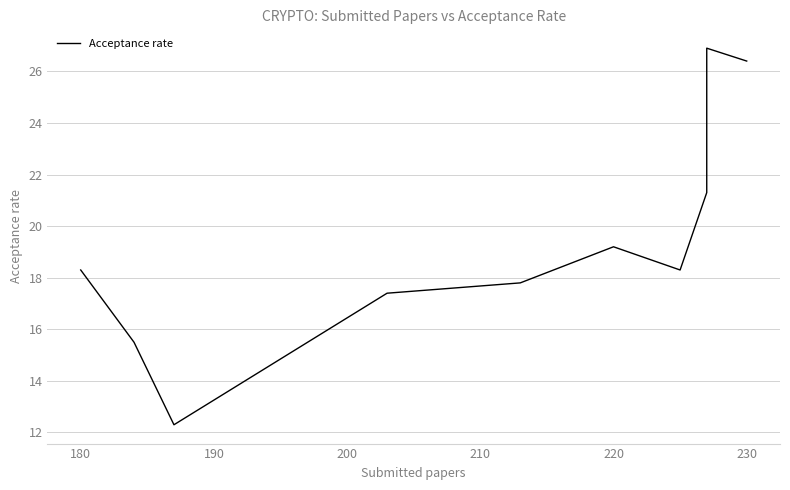

Reading left to right, list all the values displayed in this chart.

18.3	15.5	12.3	17.4	17.8	19.2	18.3	21.3	26.9	26.4